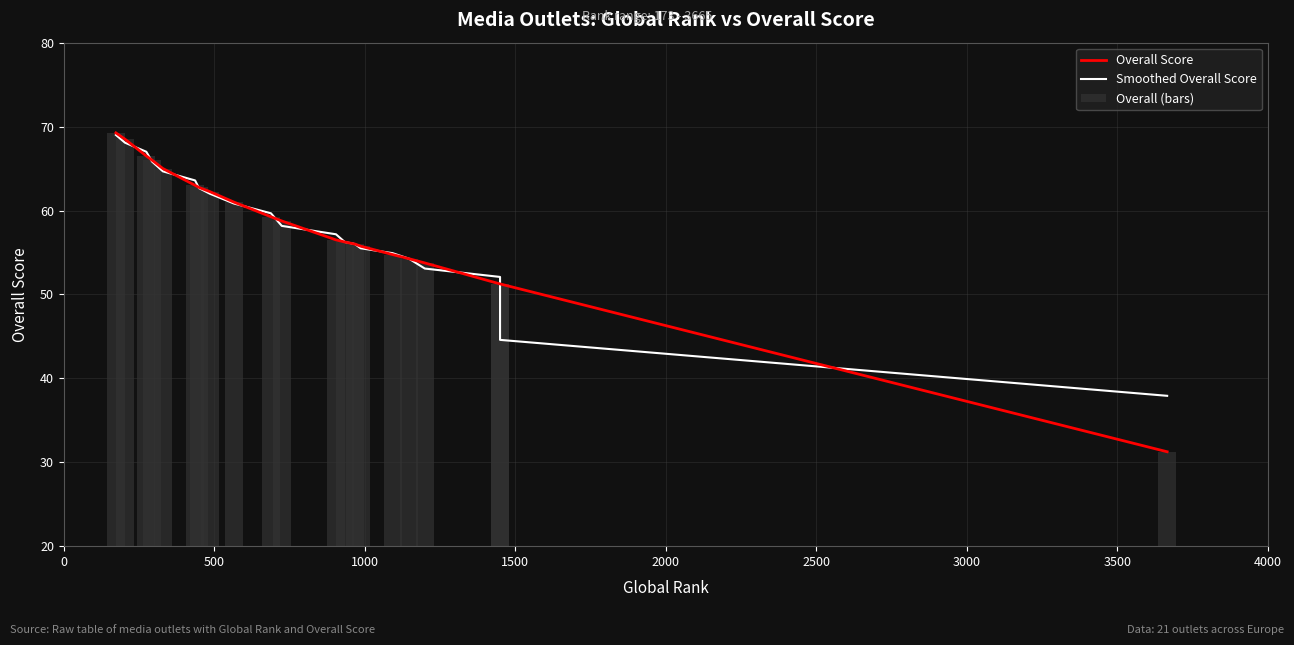

What are all the series names shown in the legend?

Overall Score, Smoothed Overall Score, Overall (bars)